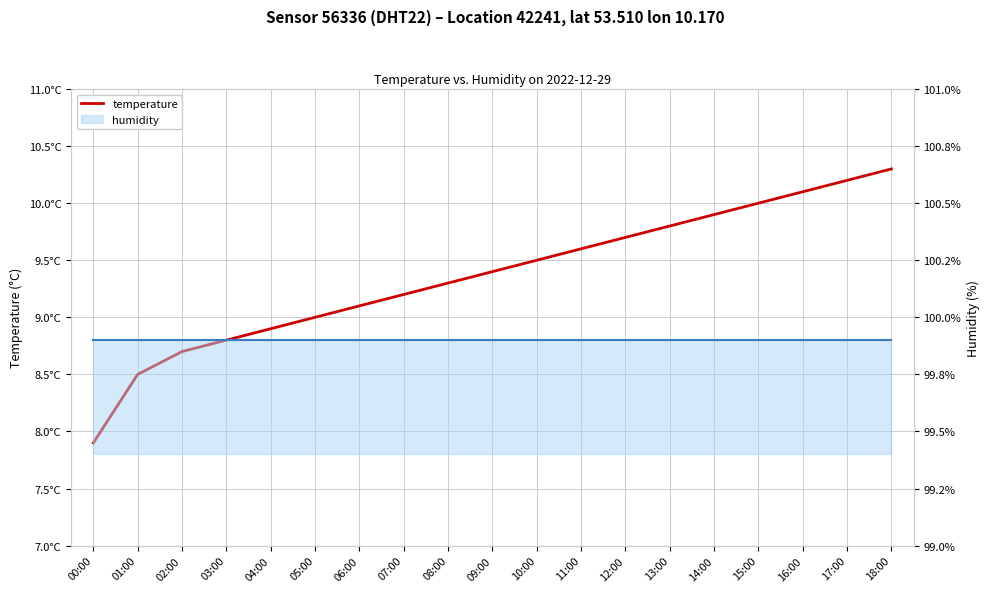

What is the label of the 3rd point from the left?

02:00